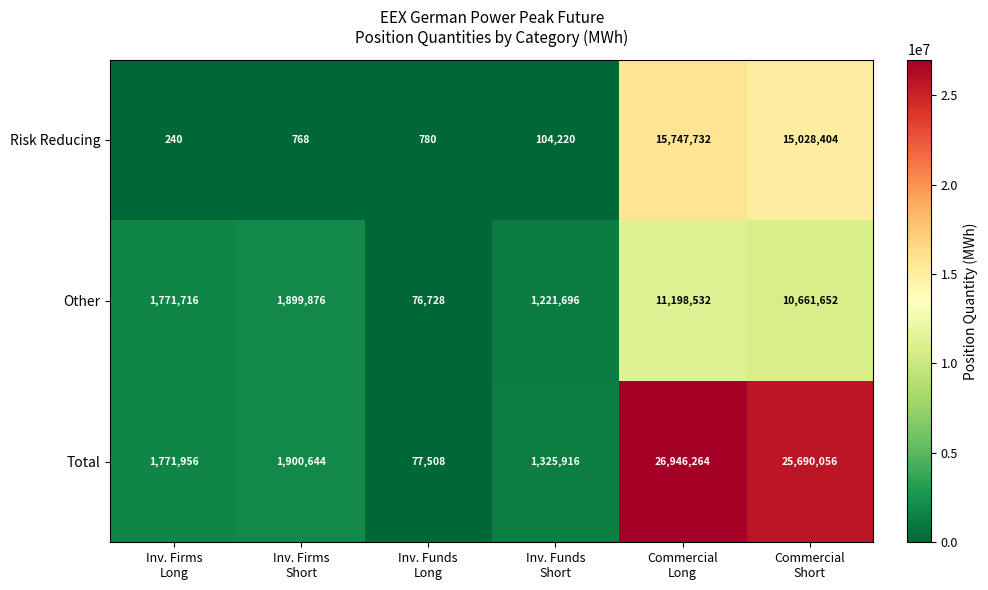

How many distinct data groups are displayed?

3